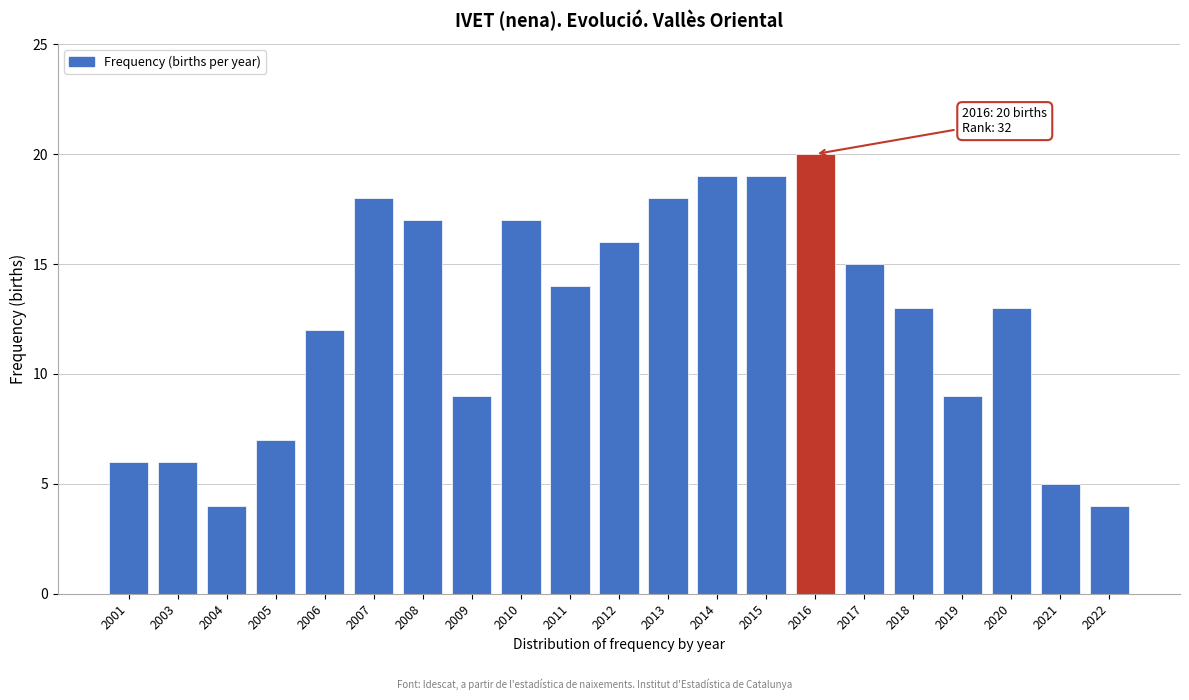

Reading left to right, transcribe all the data shown in this chart.

6	6	4	7	12	18	17	9	17	14	16	18	19	19	20	15	13	9	13	5	4